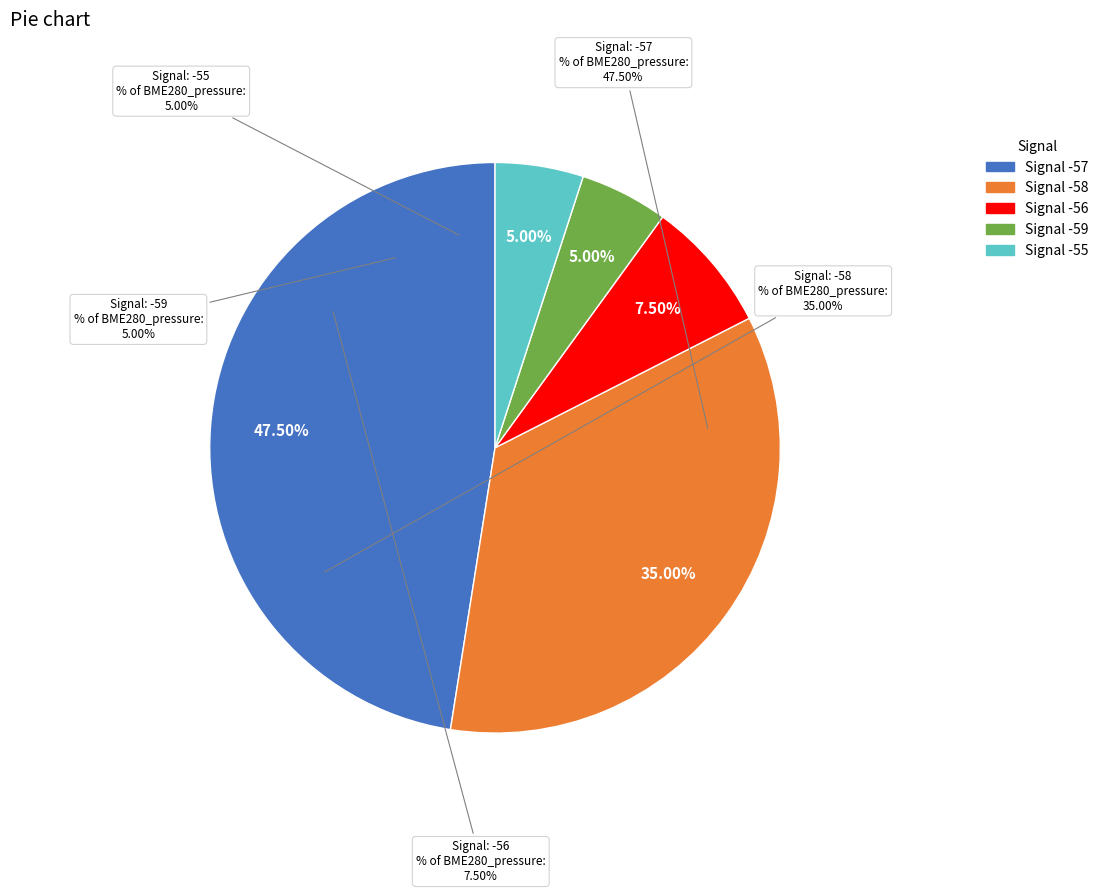

The 15 slice represents 14% of the pie. True or false?

False